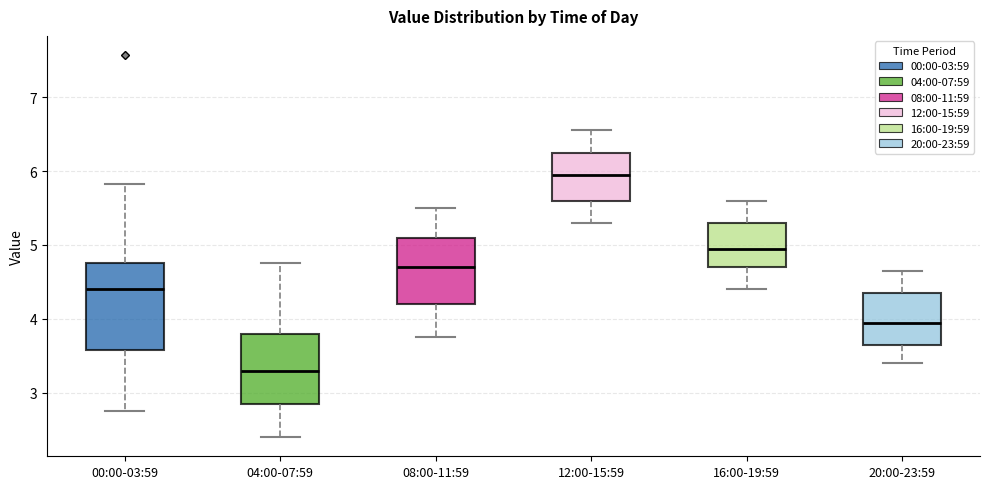

Where does the lower whisker of the box for 08:00-11:59 end on the y-axis? The values are not printed on the chart, so give them approximately, as read against the axis.

3.8